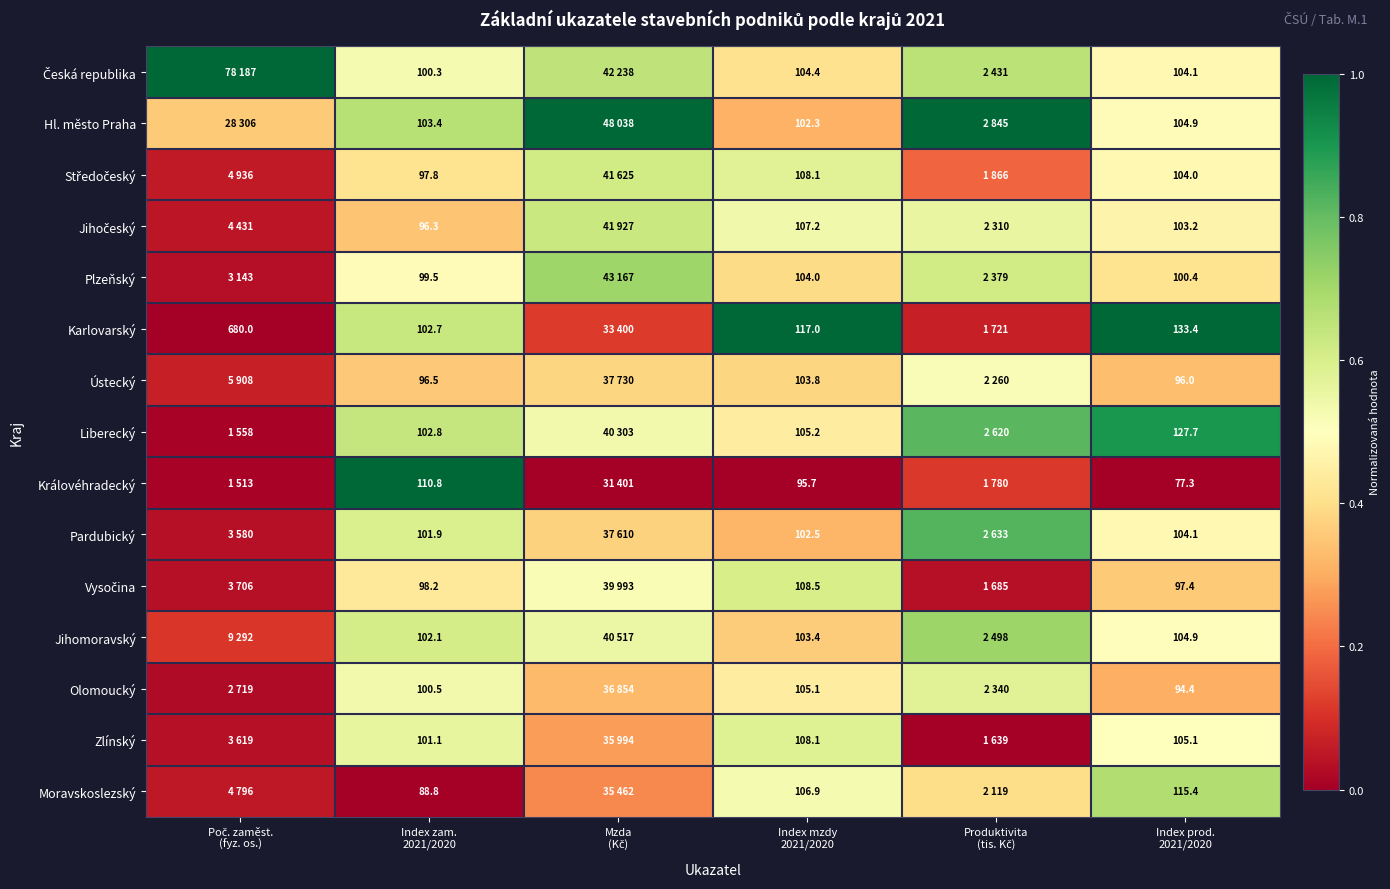

Is it true that Ústecký equals 0.5 at Produktivita (tis. Kč)?

True